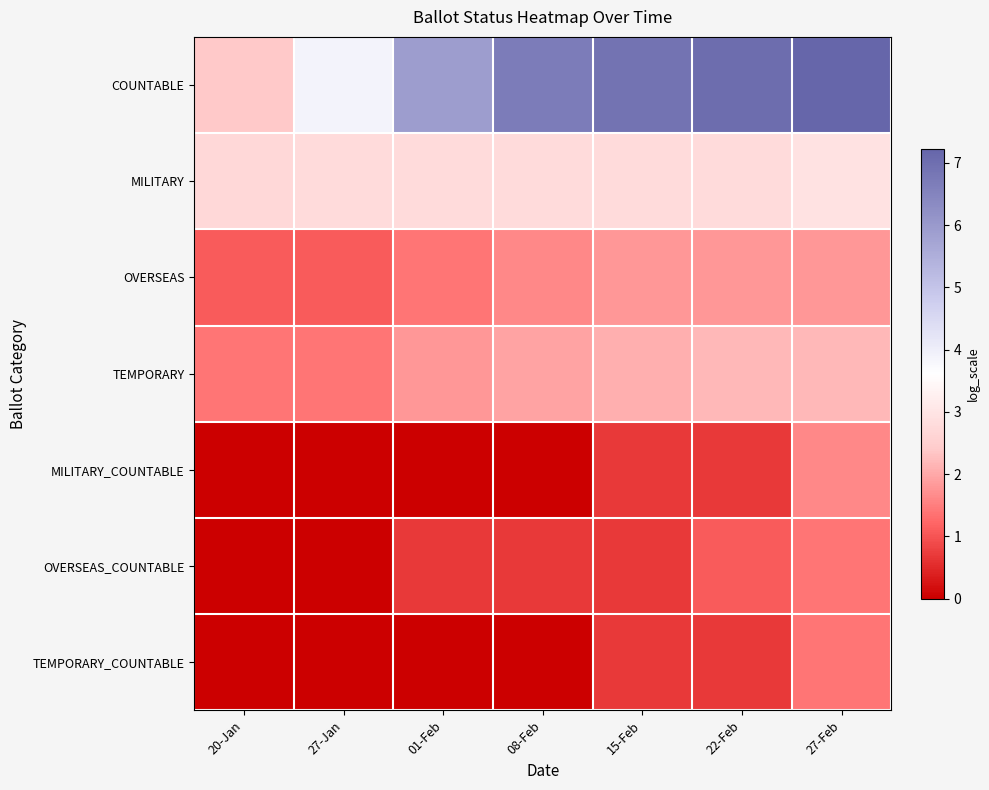

How many categories are shown in the chart?

7